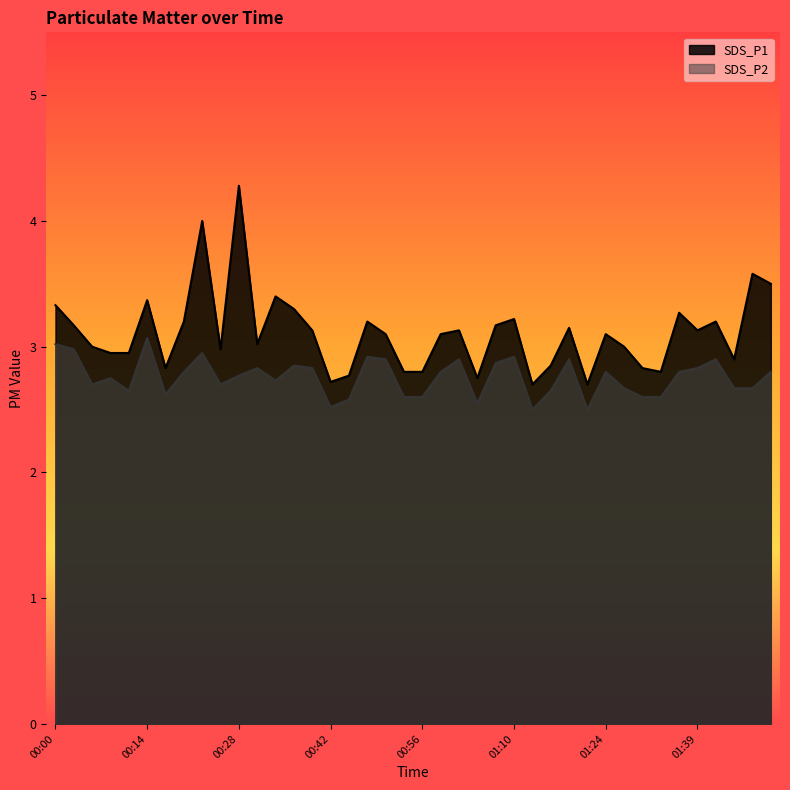

What is the sum of all SDS_P2 values?

110.3